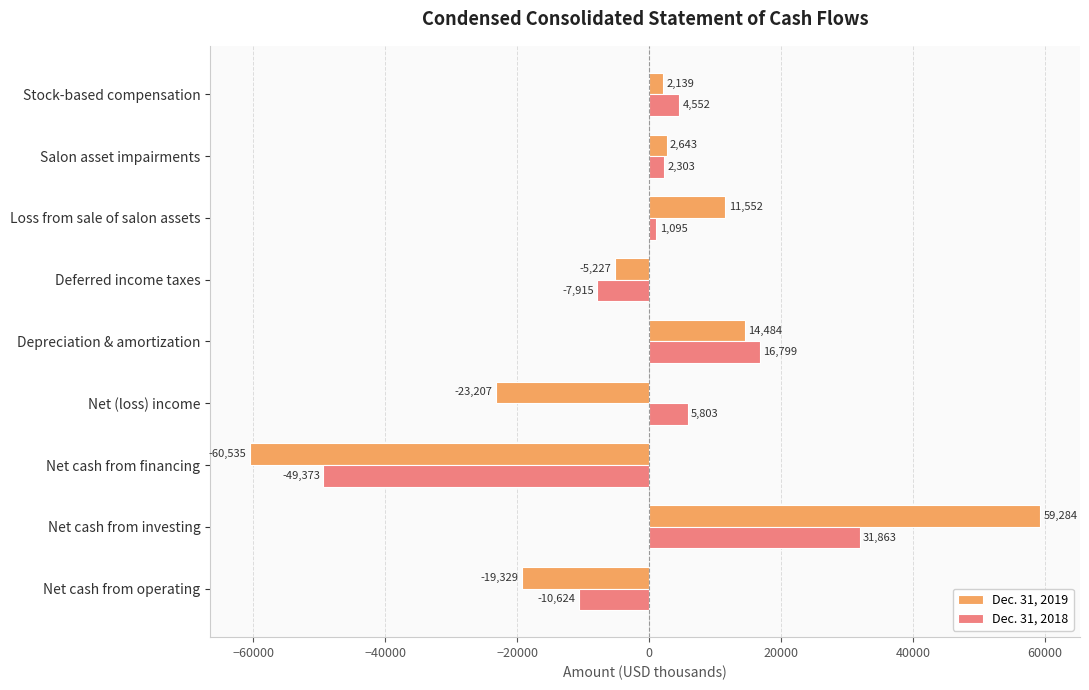

True or false: Dec. 31, 2019 has a value of -5685 at Net (loss) income.

False